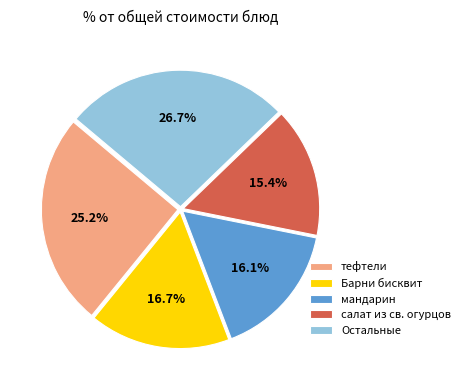

To the nearest percent, what percentage of the pie is Барни бисквит?

17%